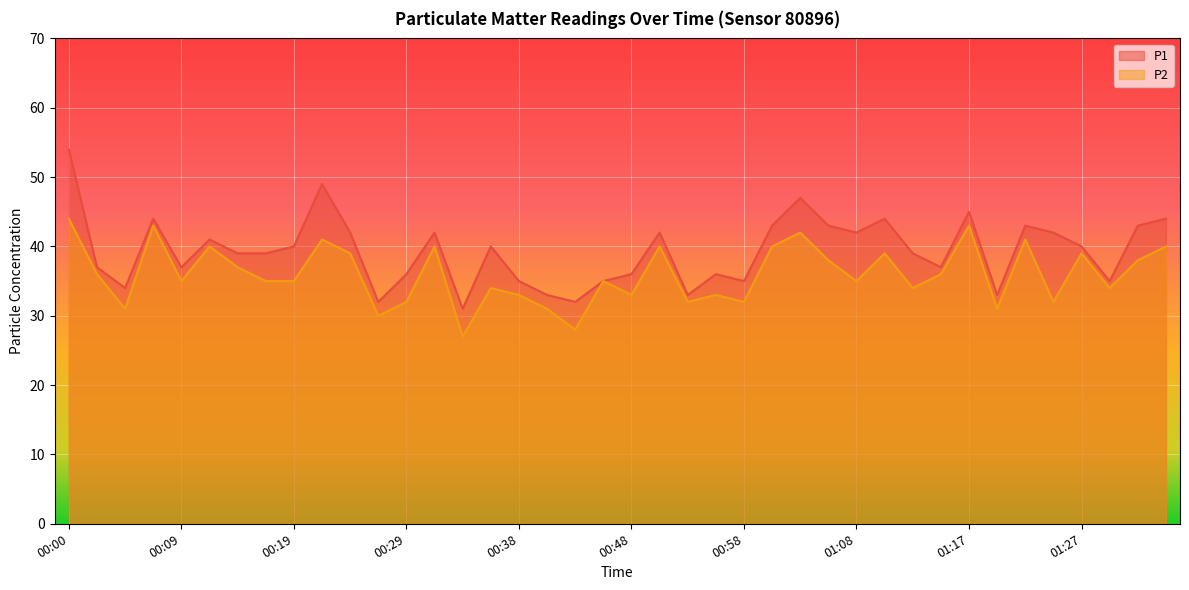

True or false: P2 and P1 cross at least once.

False